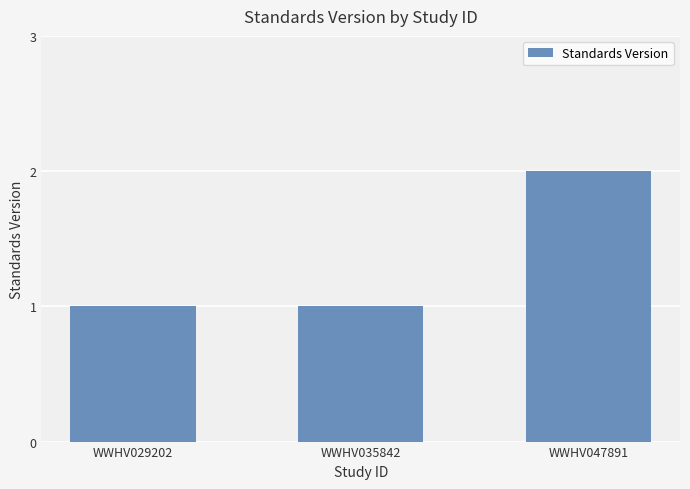

Between WWHV029202 and WWHV047891, which is larger?

WWHV047891